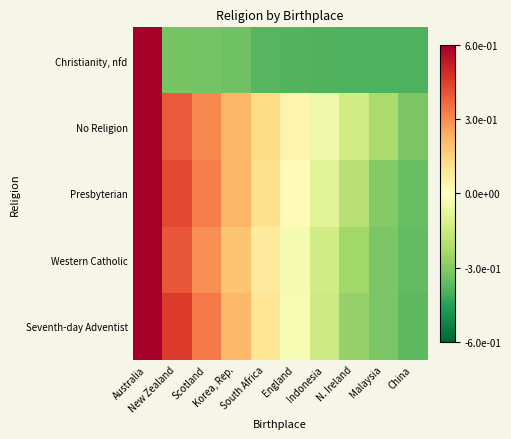

List the series in order of their peak value, highest first.

Christianity, nfd, No Religion, Presbyterian, Western Catholic, Seventh-day Adventist